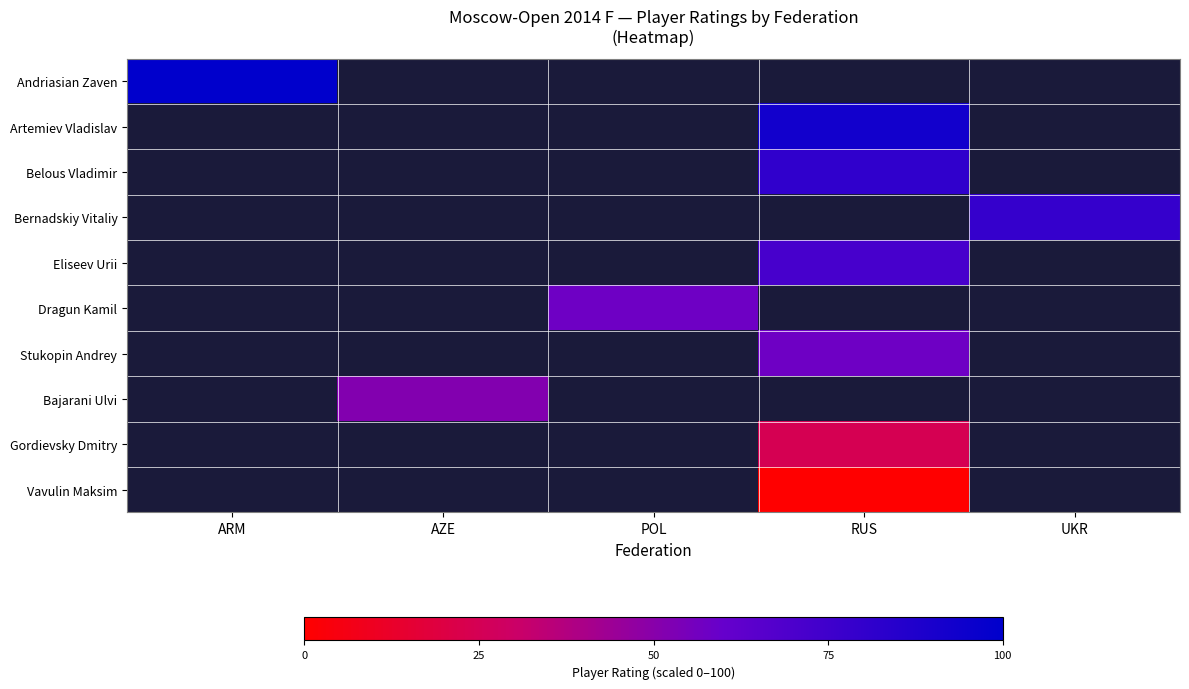

Rank the series at ARM from lowest to highest value.

Andriasian Zaven, Artemiev Vladislav, Belous Vladimir, Bernadskiy Vitaliy, Eliseev Urii, Dragun Kamil, Stukopin Andrey, Bajarani Ulvi, Gordievsky Dmitry, Vavulin Maksim